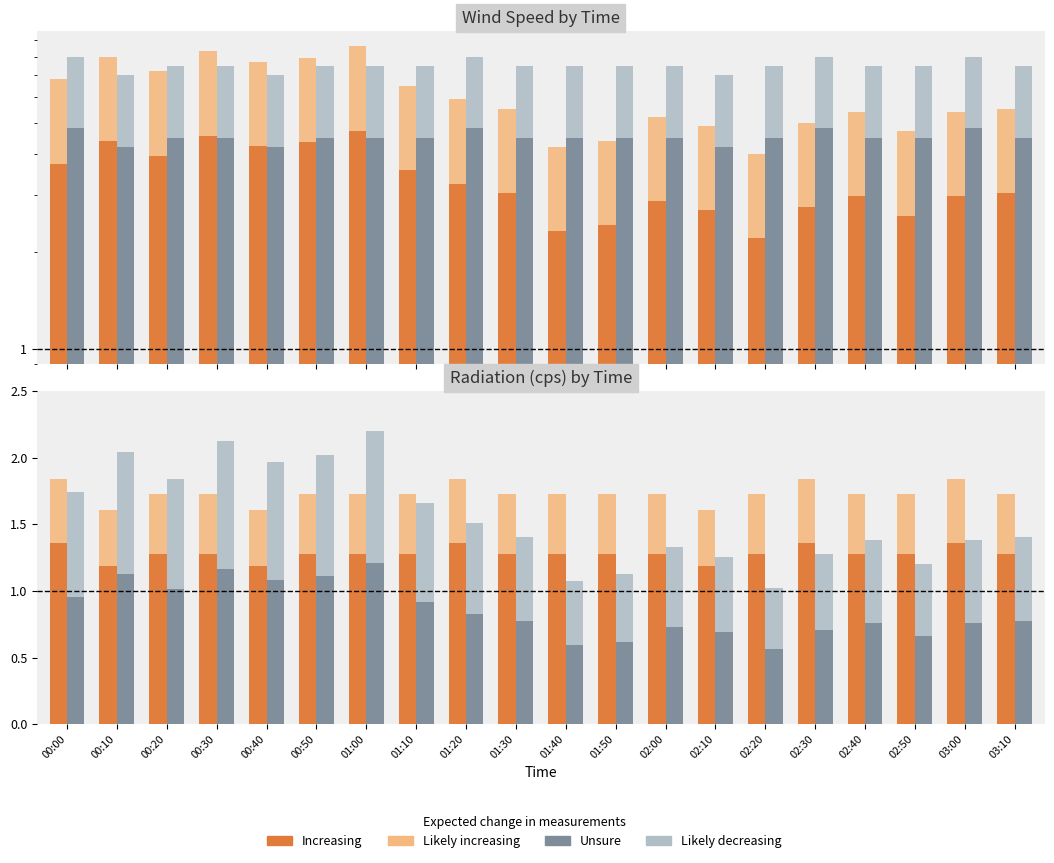

What is the average value of the Radiation (cps) series?

7.5